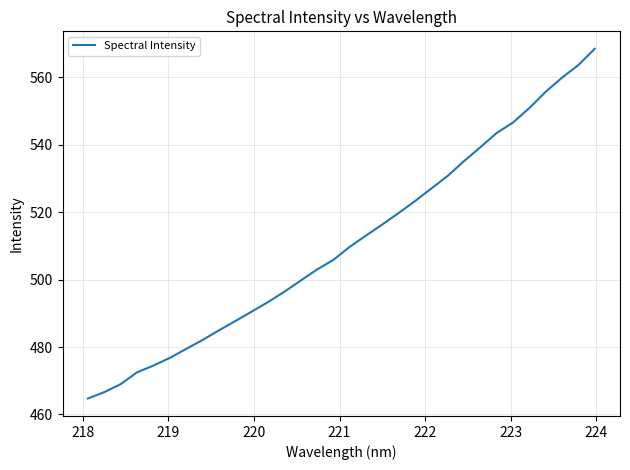

What is the greatest value displayed?

568.4